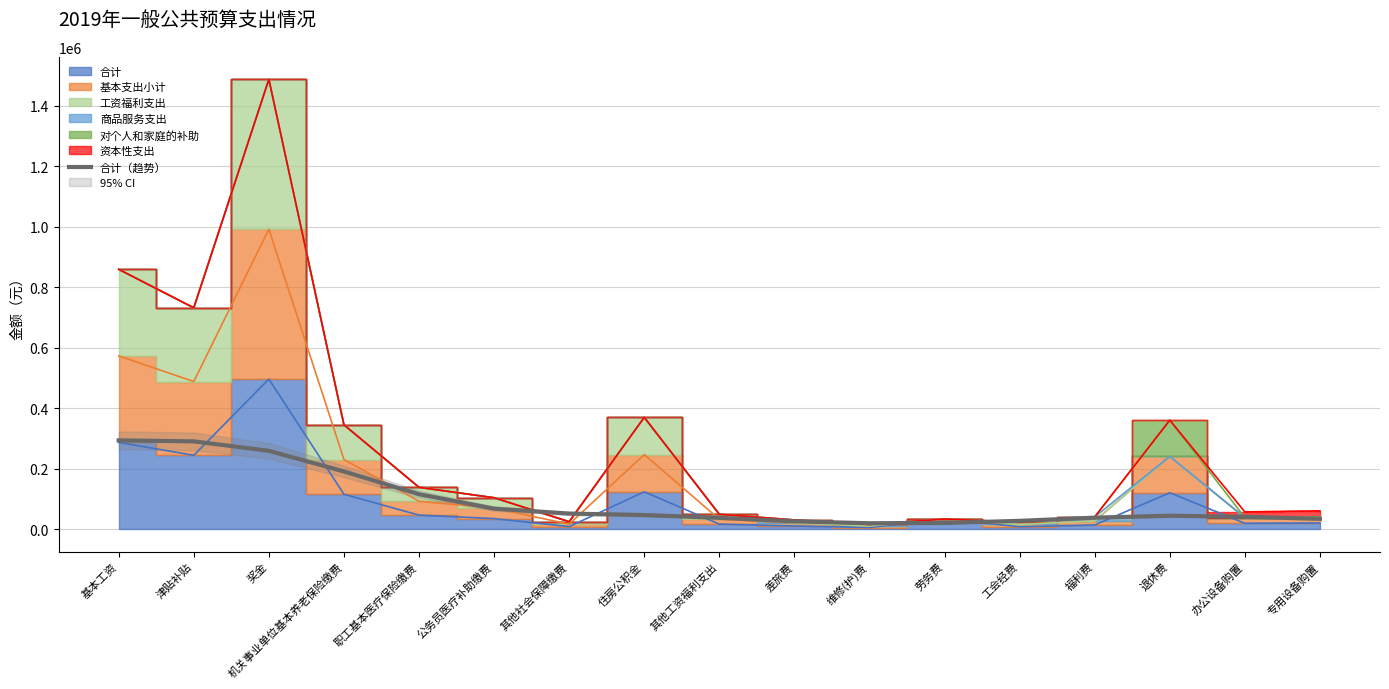

What is the label of the 11th point from the left?

维修(护)费